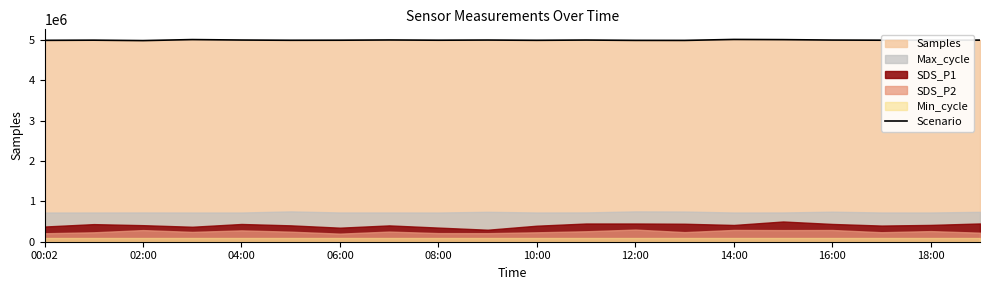

The value of Scenario at 16:00 is 5001909. True or false?

True